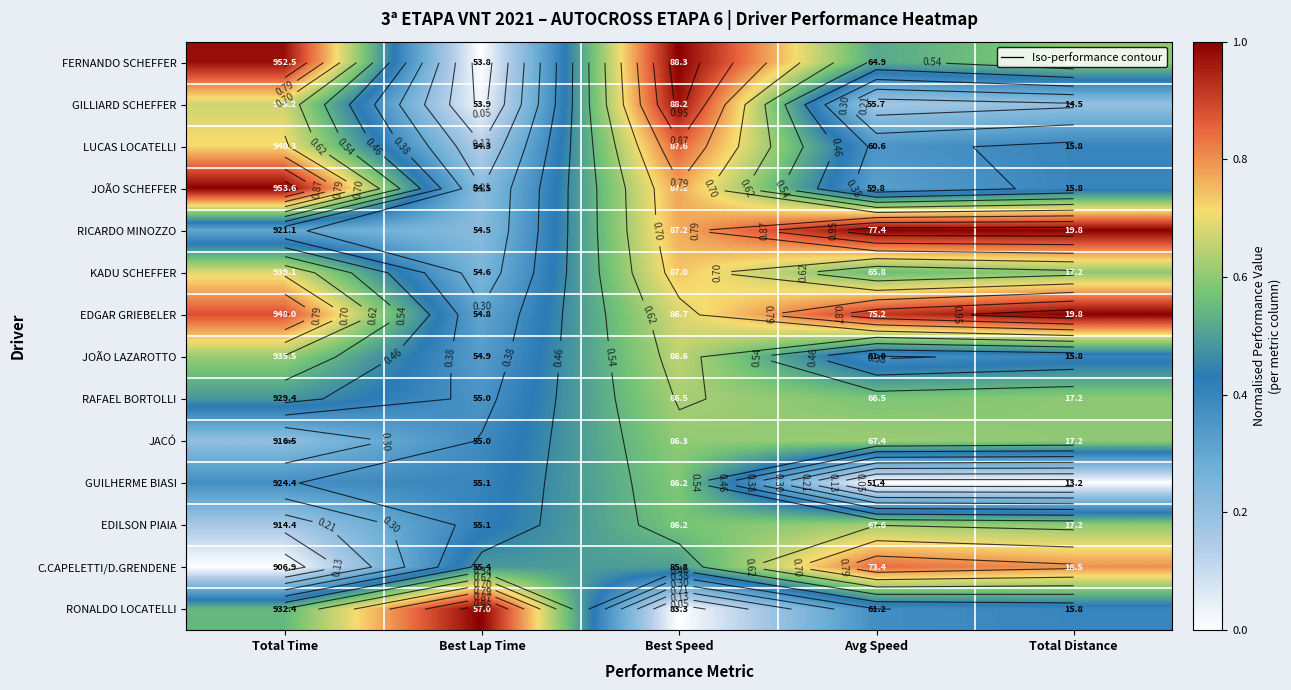

Between Best Lap Time and Total Distance, which is larger?

Total Distance